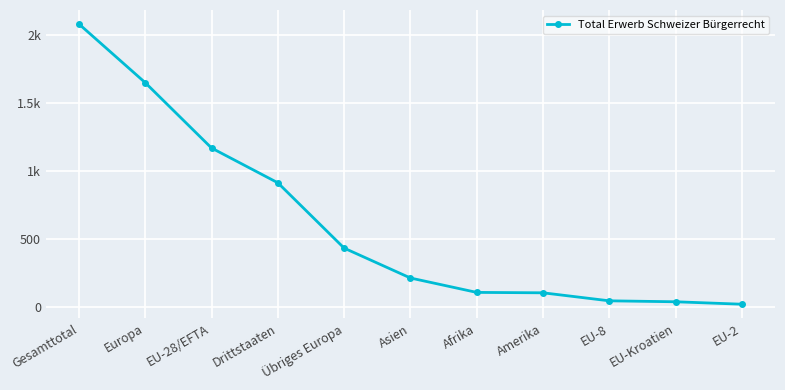

At which label is the value closest to 1050?

EU-28/EFTA